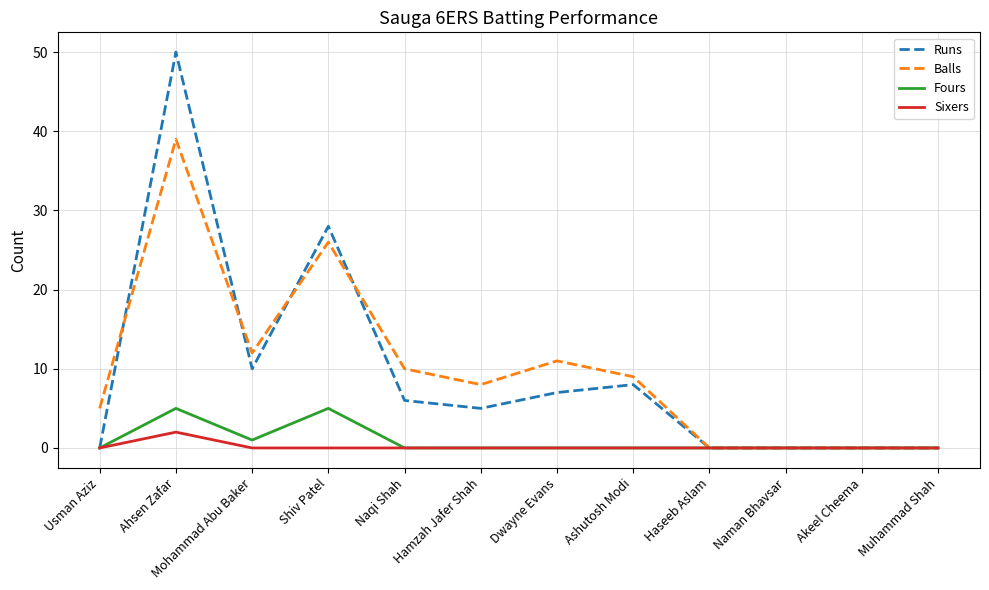

Count the number of categories in the chart.

12